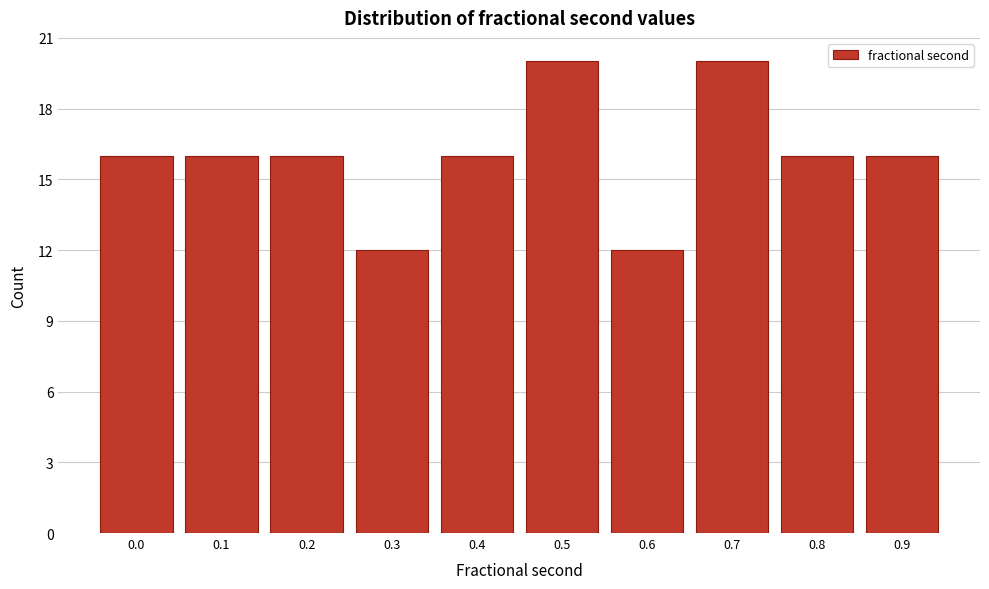

Reading left to right, list all the values displayed in this chart.

0.0=16	0.1=16	0.2=16	0.3=12	0.4=16	0.5=20	0.6=12	0.7=20	0.8=16	0.9=16